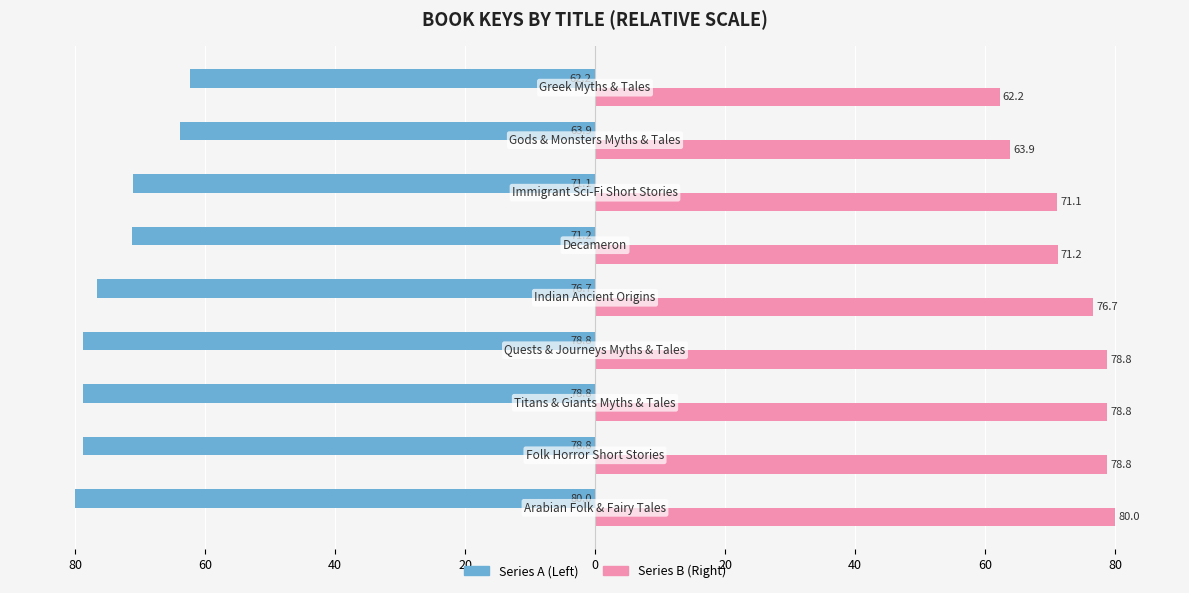

What is the value of the Key (Right) bar at the 7th from the left?

78.8